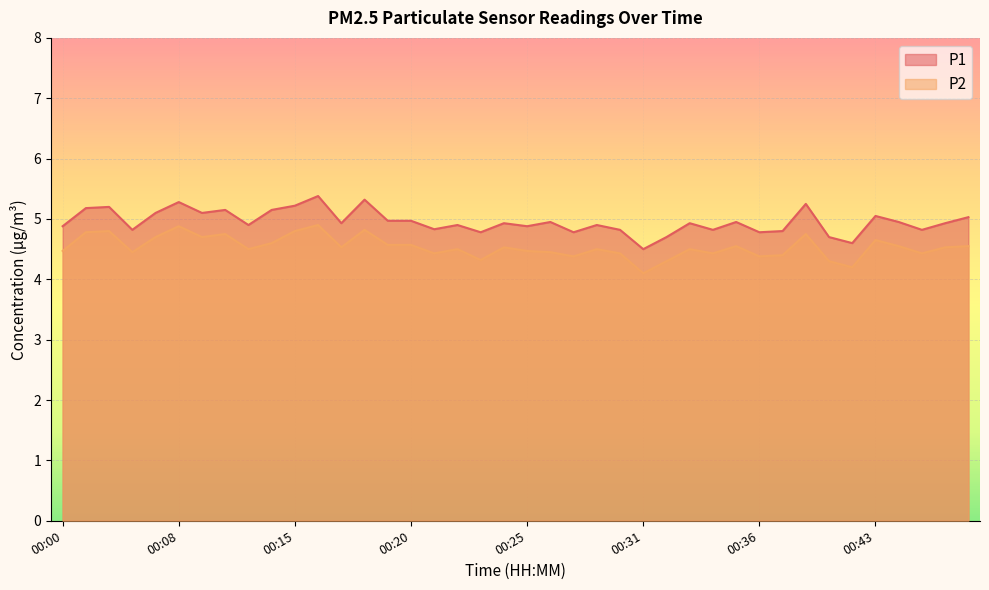

Which category has the highest value in the P1 series?

00:16